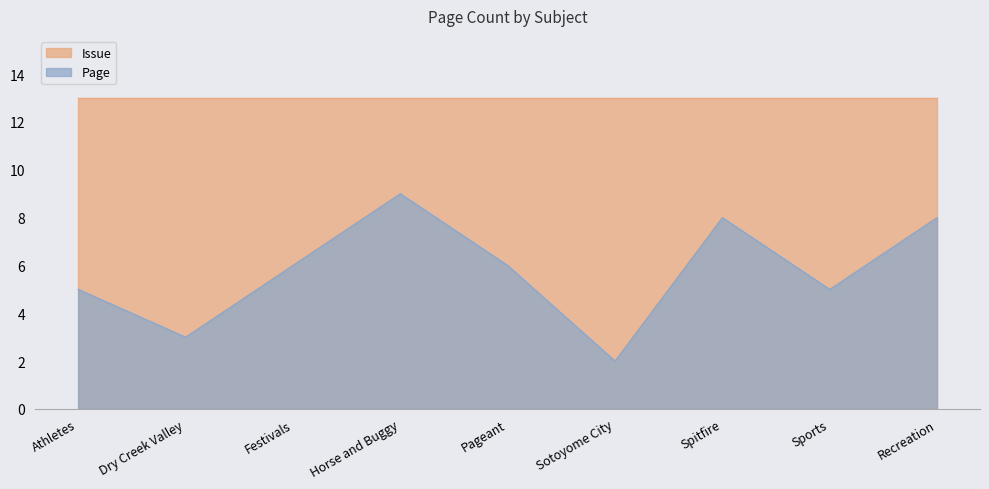

Read the value at Sports.

5